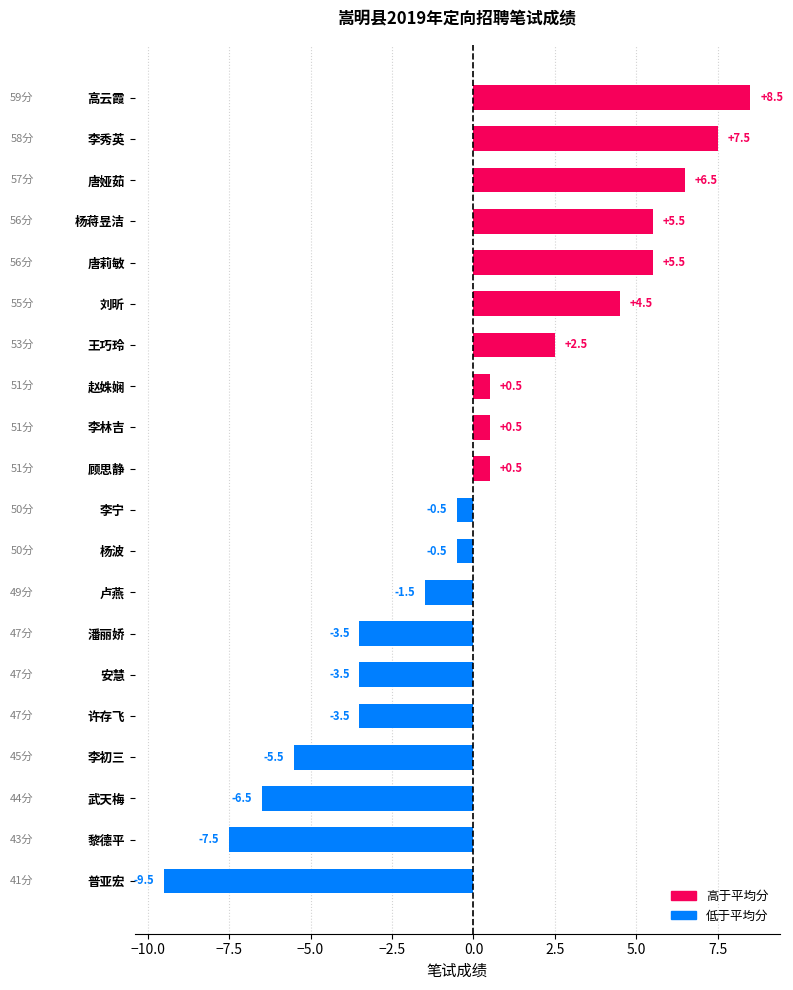

Read the value at 武天梅.

-6.5